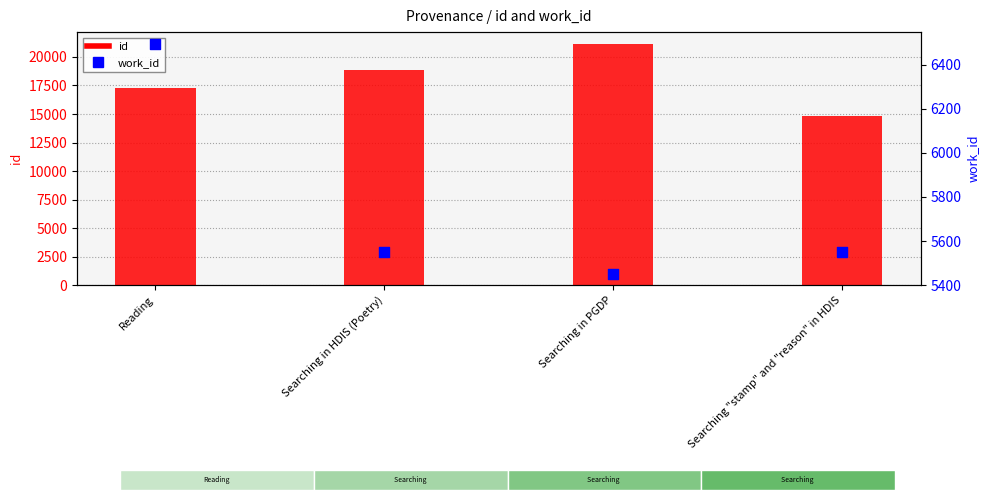

Is the value of work_id at Searching in HDIS (Poetry) greater than the value of id at Searching "stamp" and "reason" in HDIS?

No